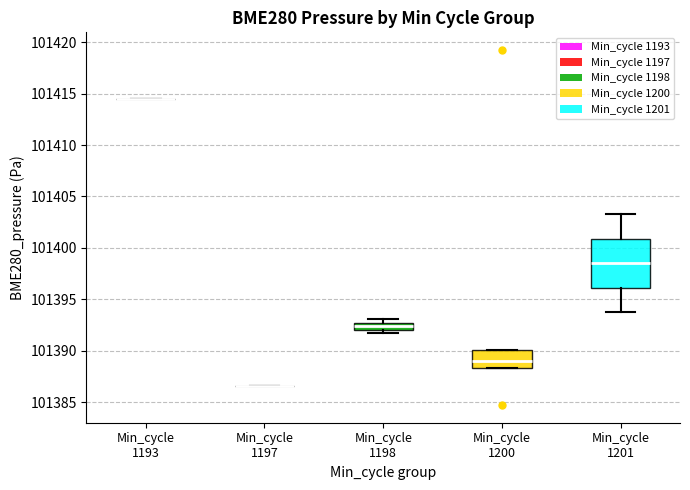

Where does the median line of the box for Min_cycle 1201 sit on the y-axis? The values are not printed on the chart, so give them approximately, as read against the axis.

101398.5